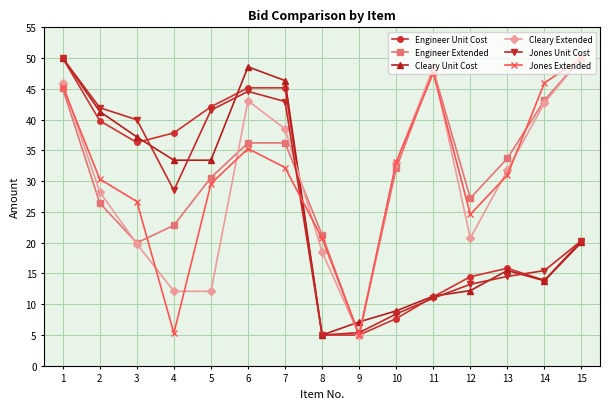

Is the value of Cleary Unit Cost at 11 greater than the value of Cleary Extended at 7?

No